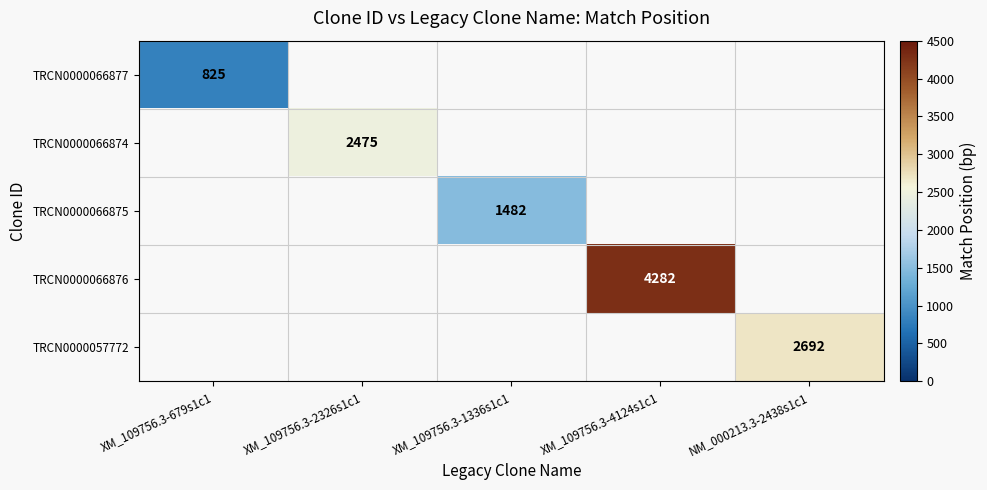

True or false: TRCN0000066877 has a value of 825 at XM_109756.3-679s1c1.

True